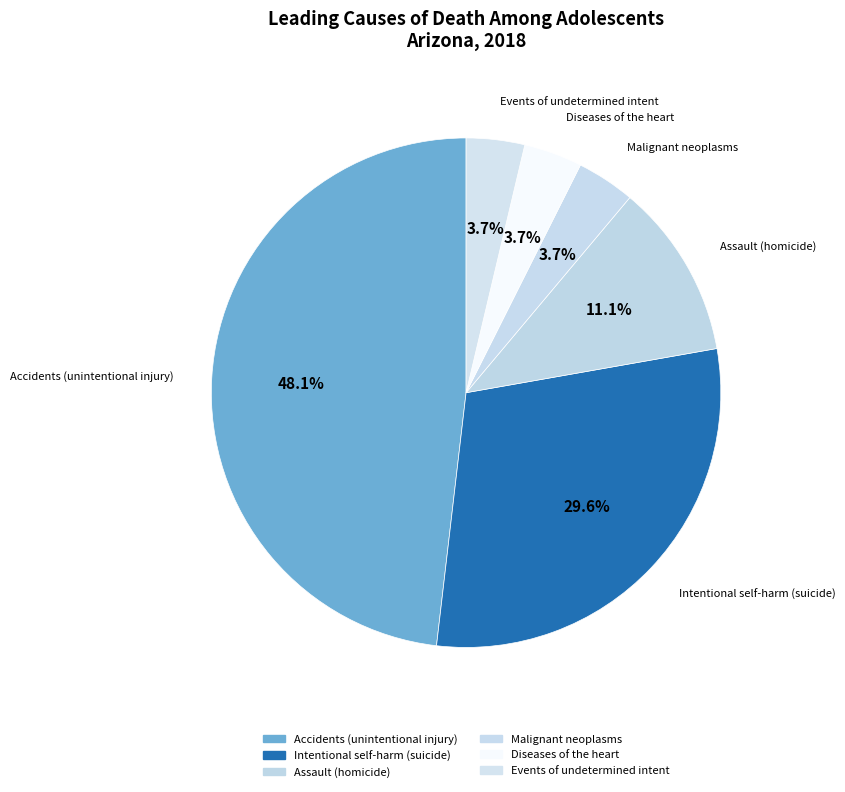

How many slices are in this pie chart?

6